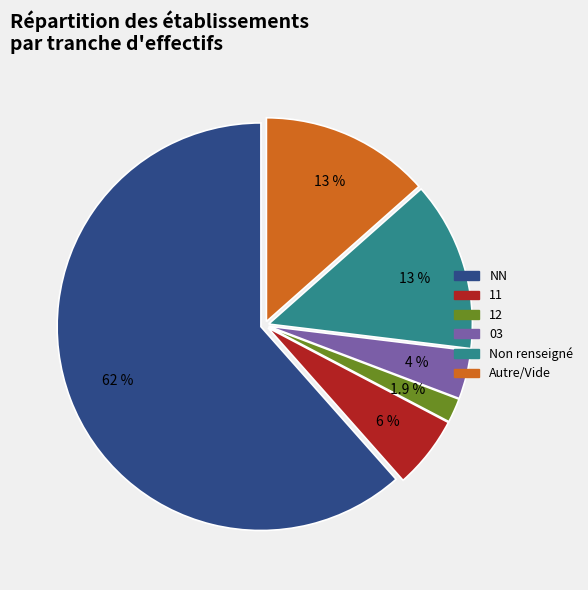

Is there a majority slice in this chart?

Yes